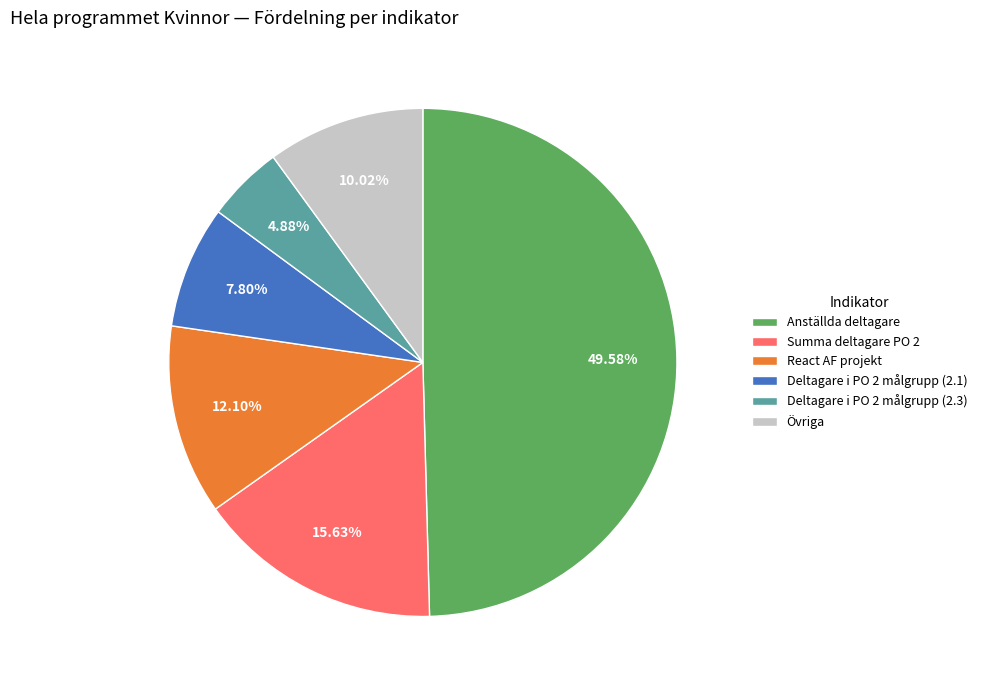

To the nearest percent, what percentage of the pie is Anställda deltagare?

50%